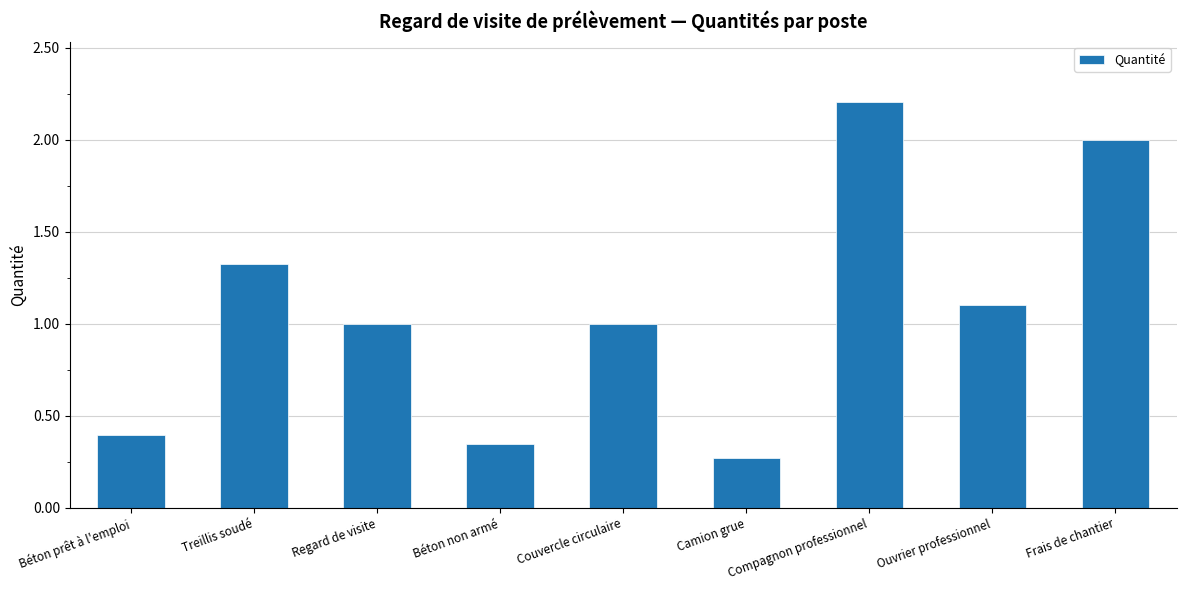

What is the difference between the second highest and minimum values?

1.7